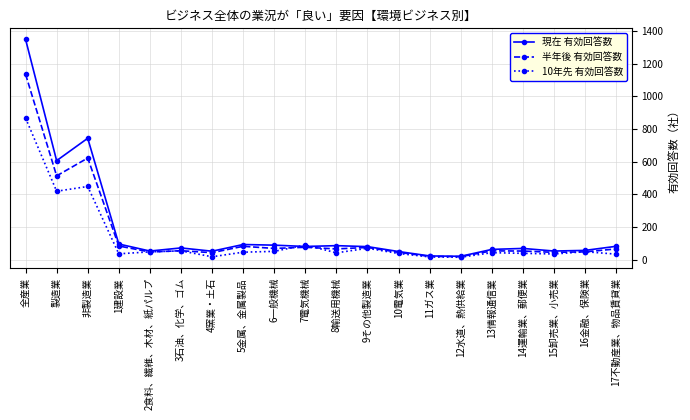

Which series has the largest total across all categories?

現在 有効回答数